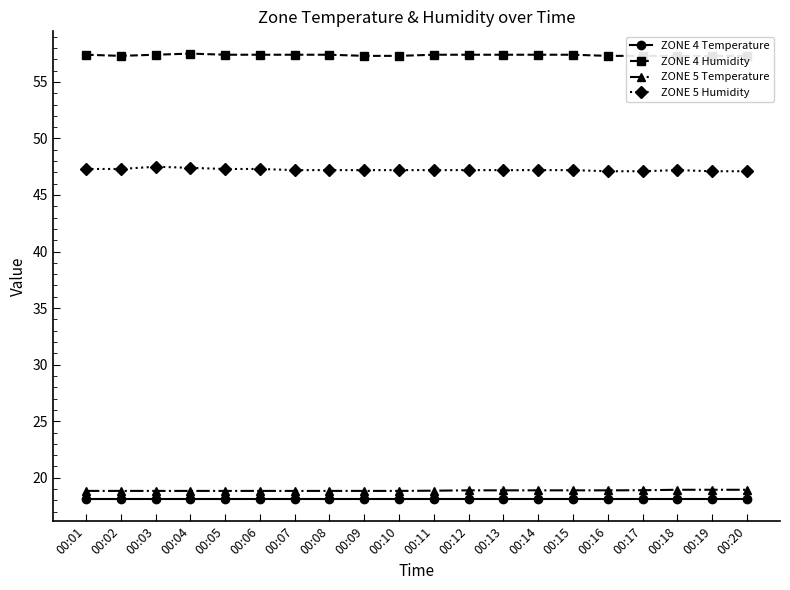

True or false: ZONE 4 Temperature and ZONE 5 Temperature cross at least once.

False